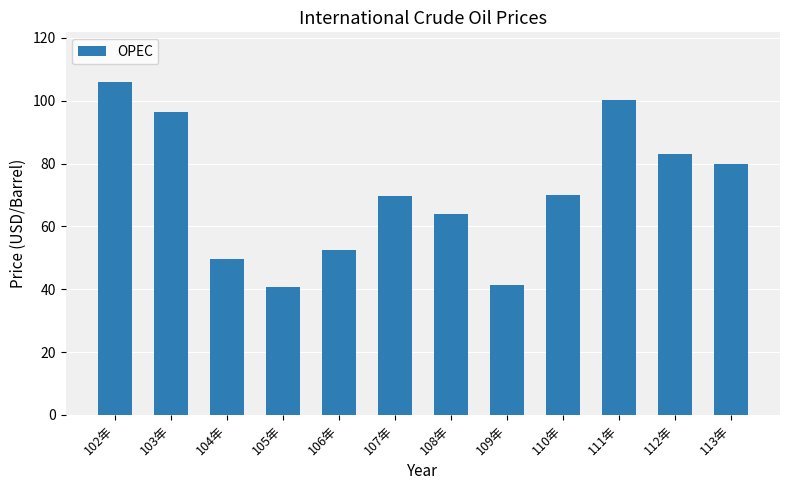

What is the maximum value shown in the chart?

105.9